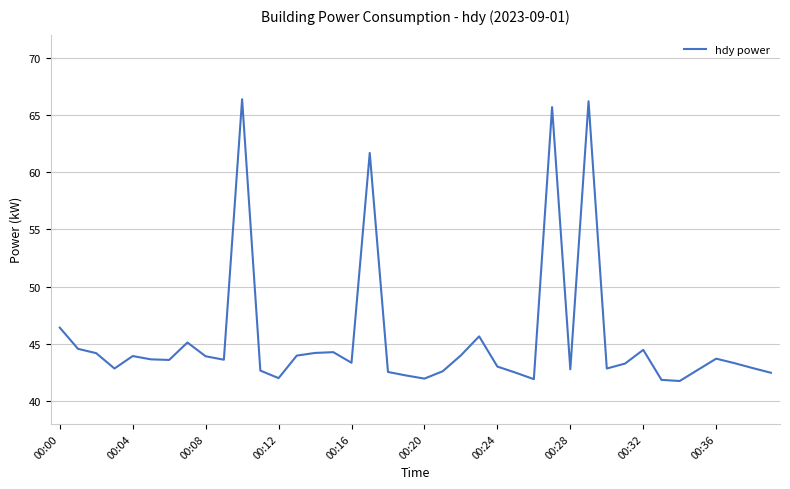

What is the difference between the maximum and minimum values?

24.6